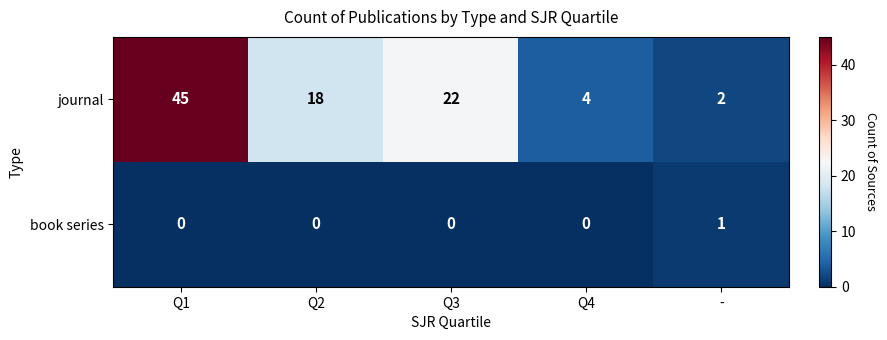

What is the spread (max minus min) of values at Q4?

4